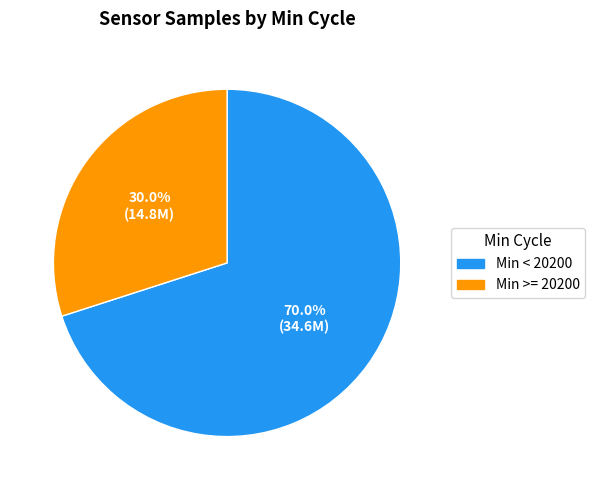

Is there any slice that represents more than half of the pie?

Yes